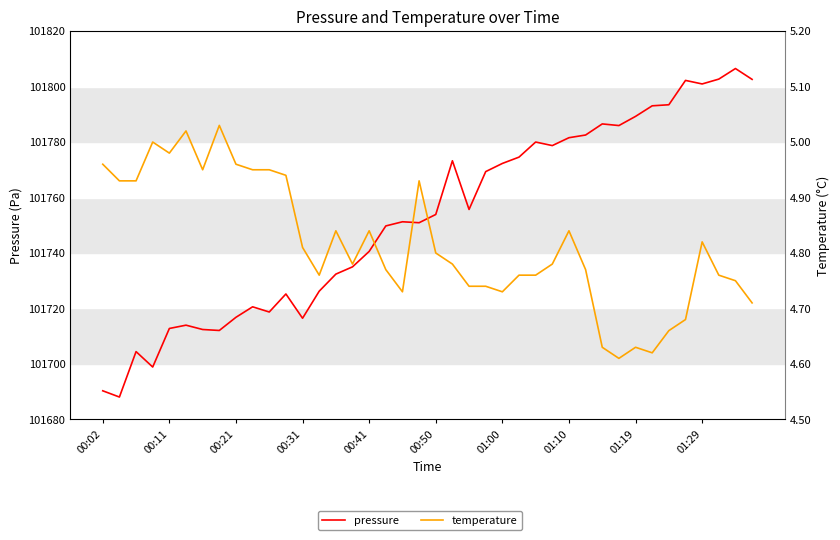

Rank the series by their average value, from highest to lowest.

pressure, temperature